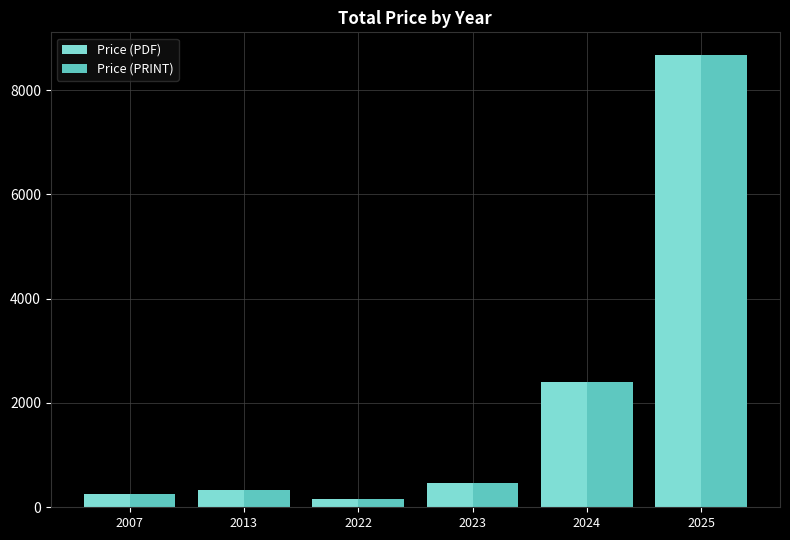

What is the maximum value for Price (PRINT)?

8672